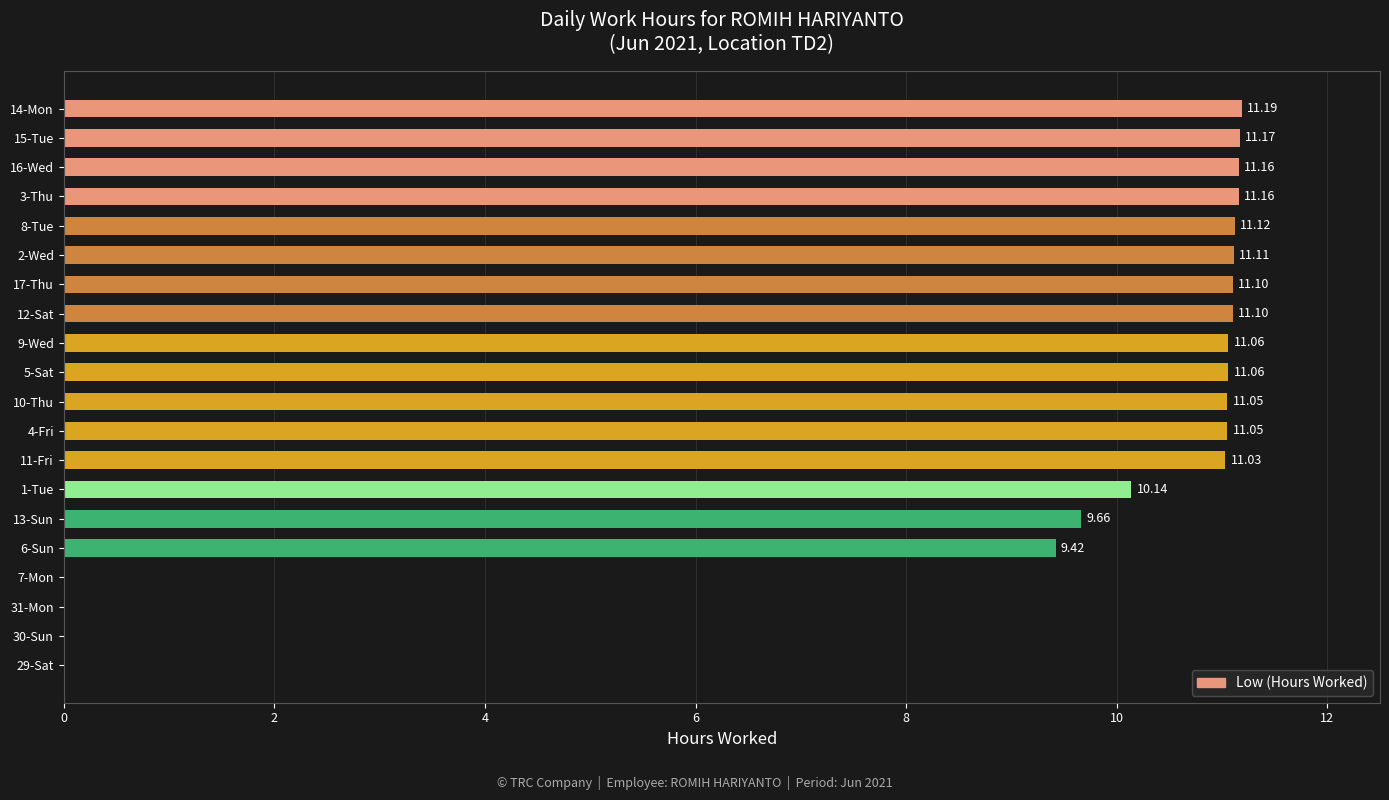

Which has a higher value, 15-Tue or 3-Thu?

15-Tue